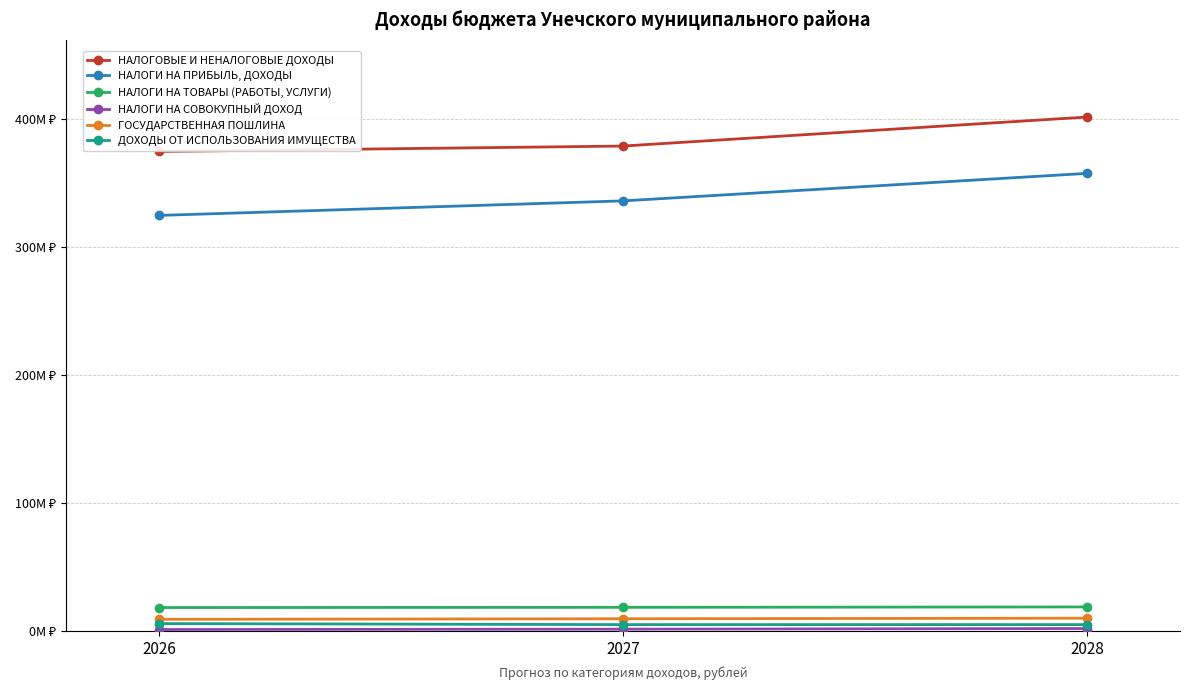

At which category is the sum across all series the highest?

2028